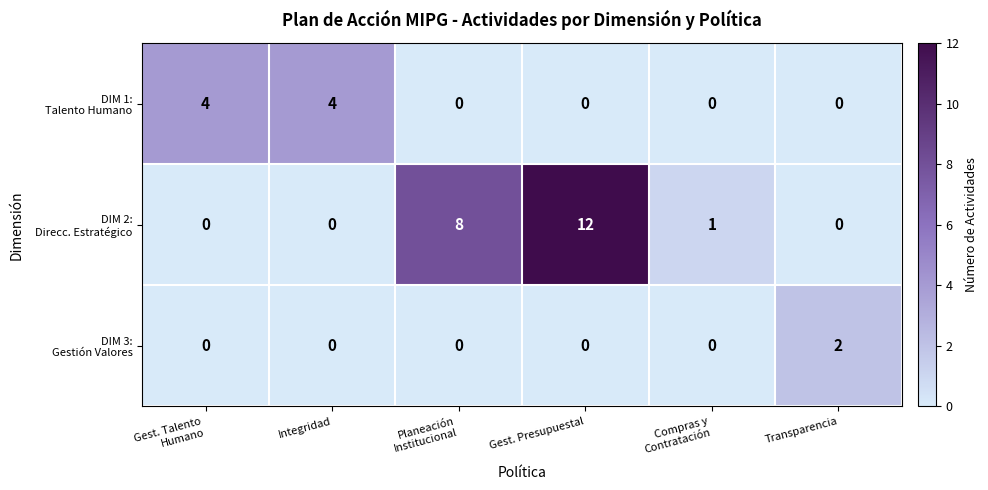

At which category is the sum across all series the highest?

Gest. Presupuestal